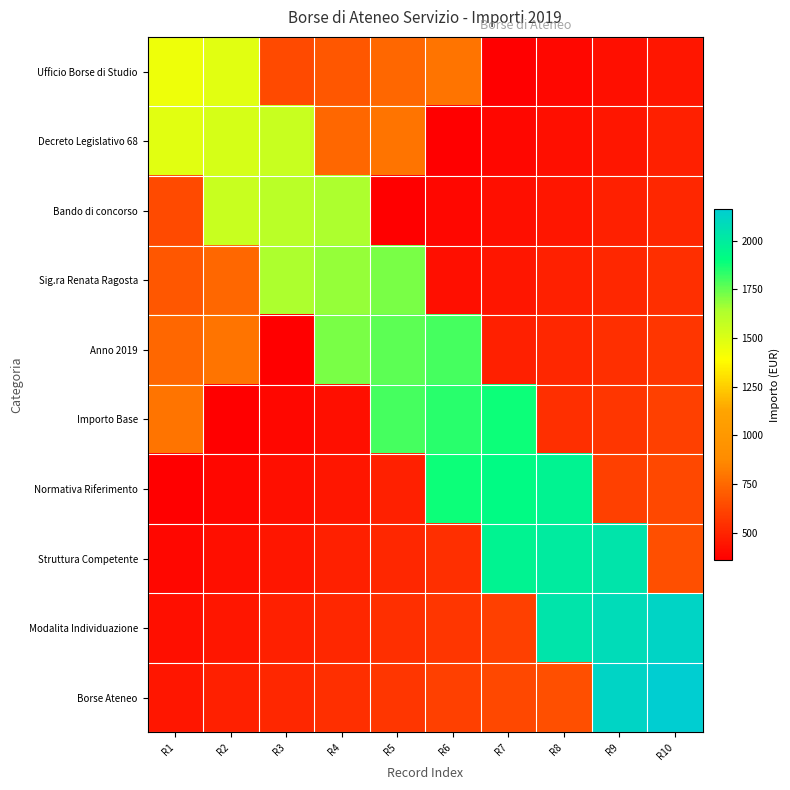

At which category is the sum across all series the highest?

R9